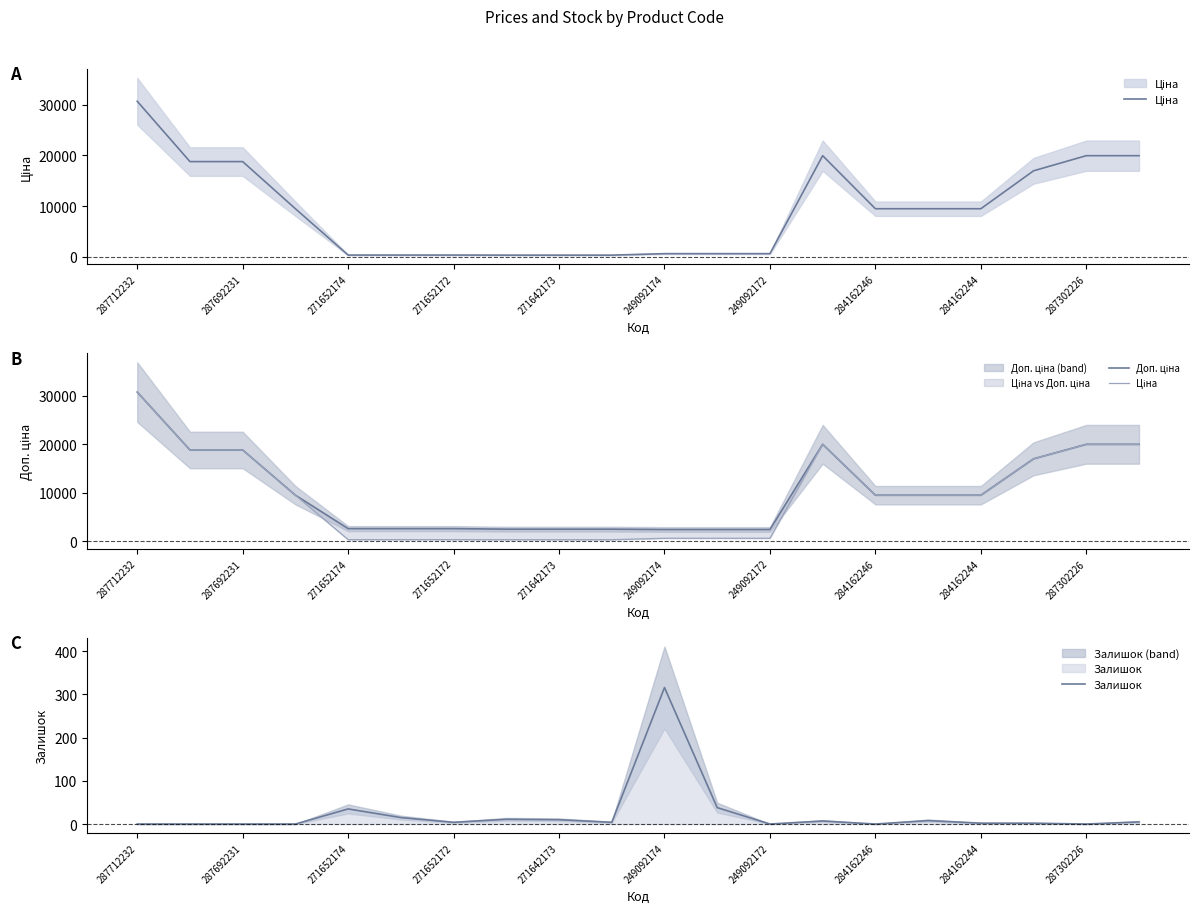

Which category has the highest value in the Ціна series?

287712232